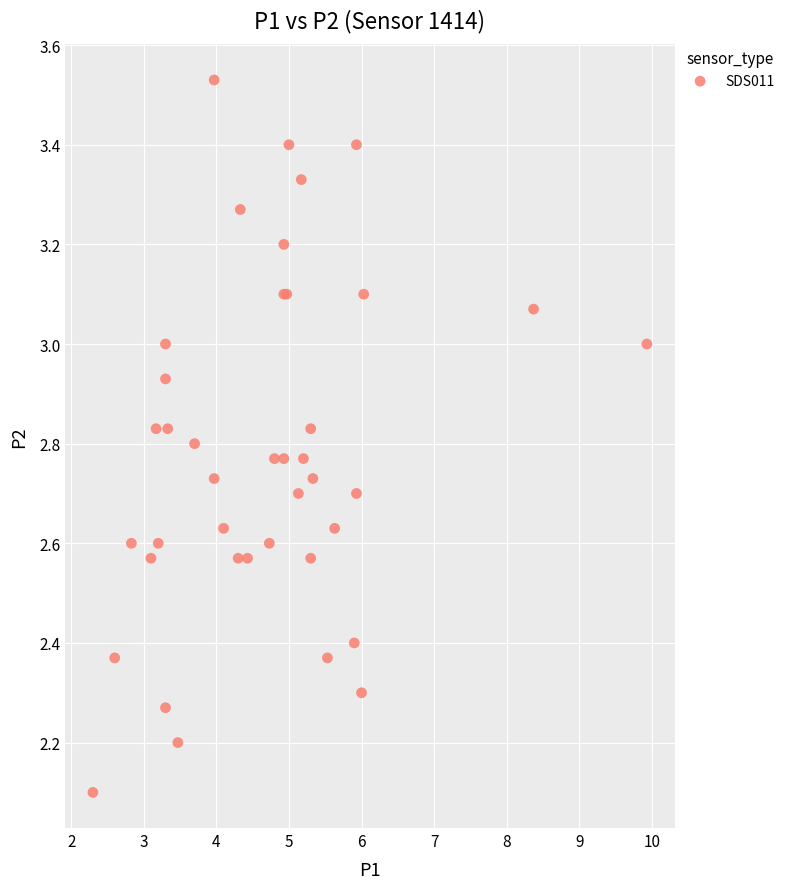

What Y value in the scatter plot is closest to 2?

2.1